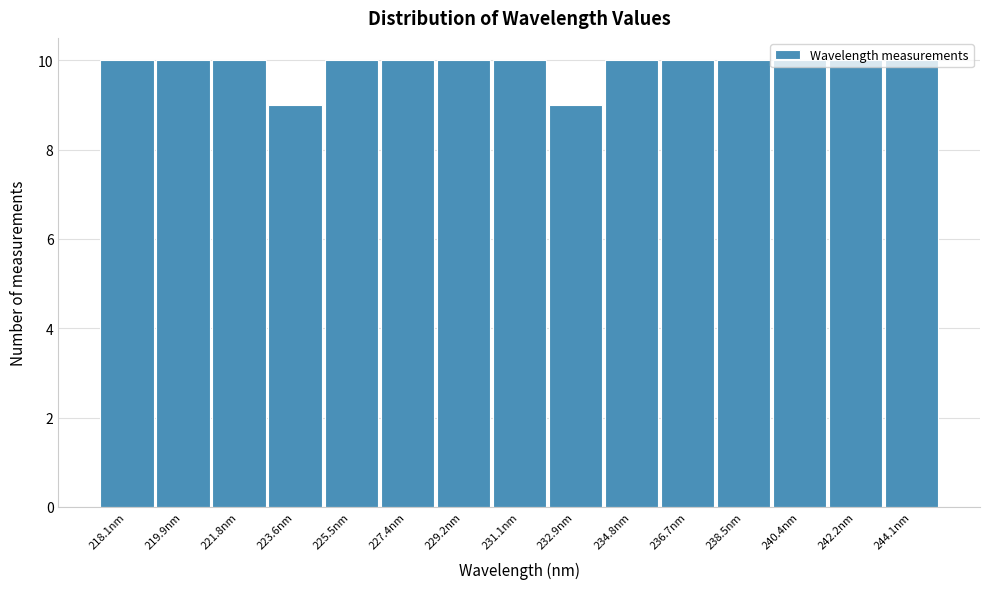

True or false: the data shows 10 at 219.9nm.

True